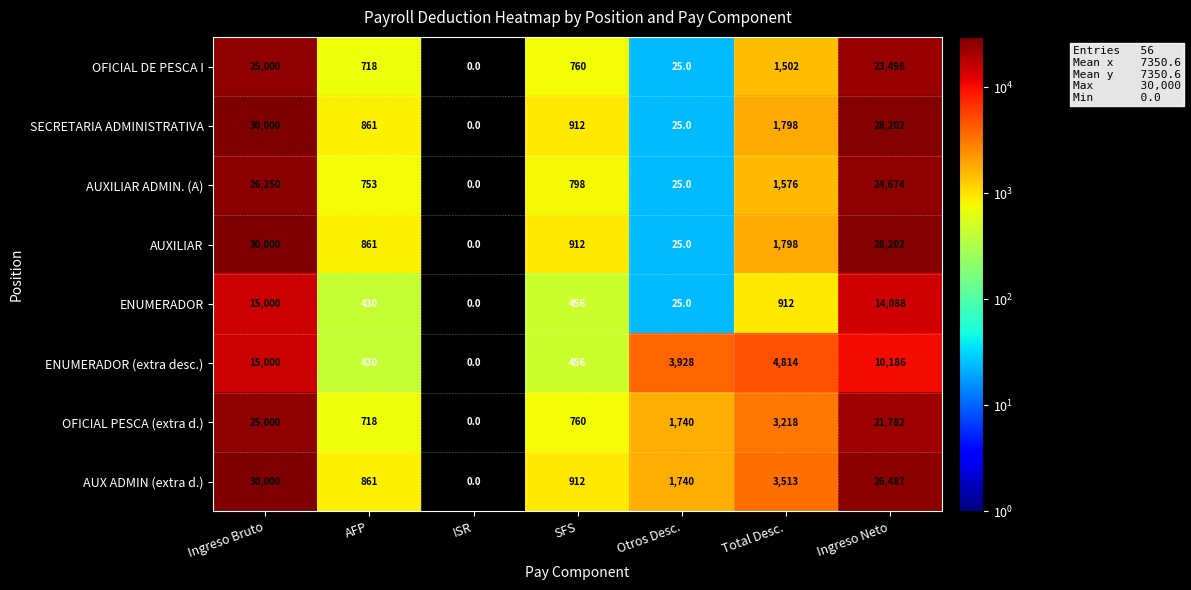

At which category does the chart reach its minimum across all series?

ISR